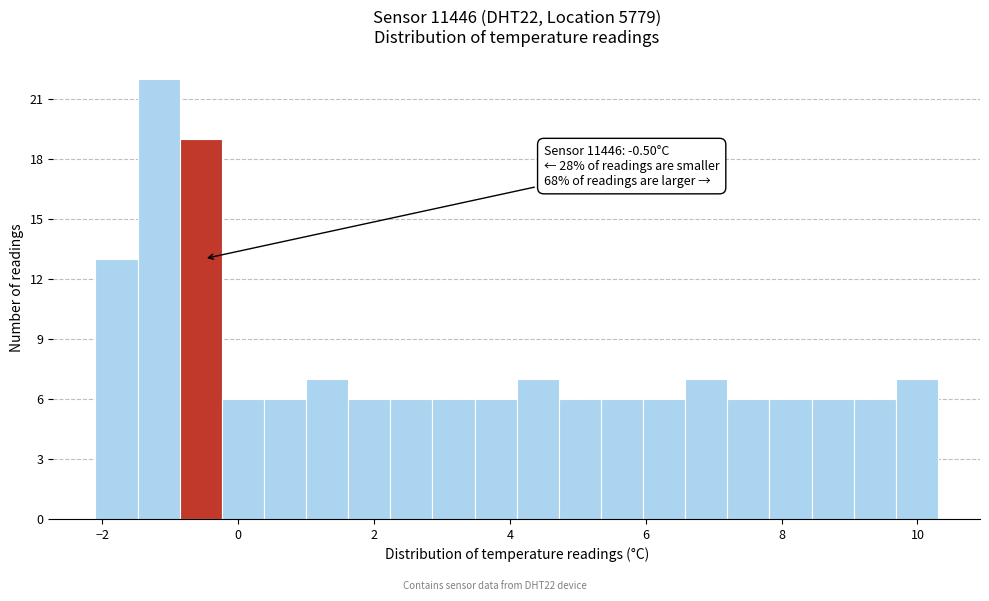

Read against the x-axis, roughly where is the centre of the tallest bar?

-1.2